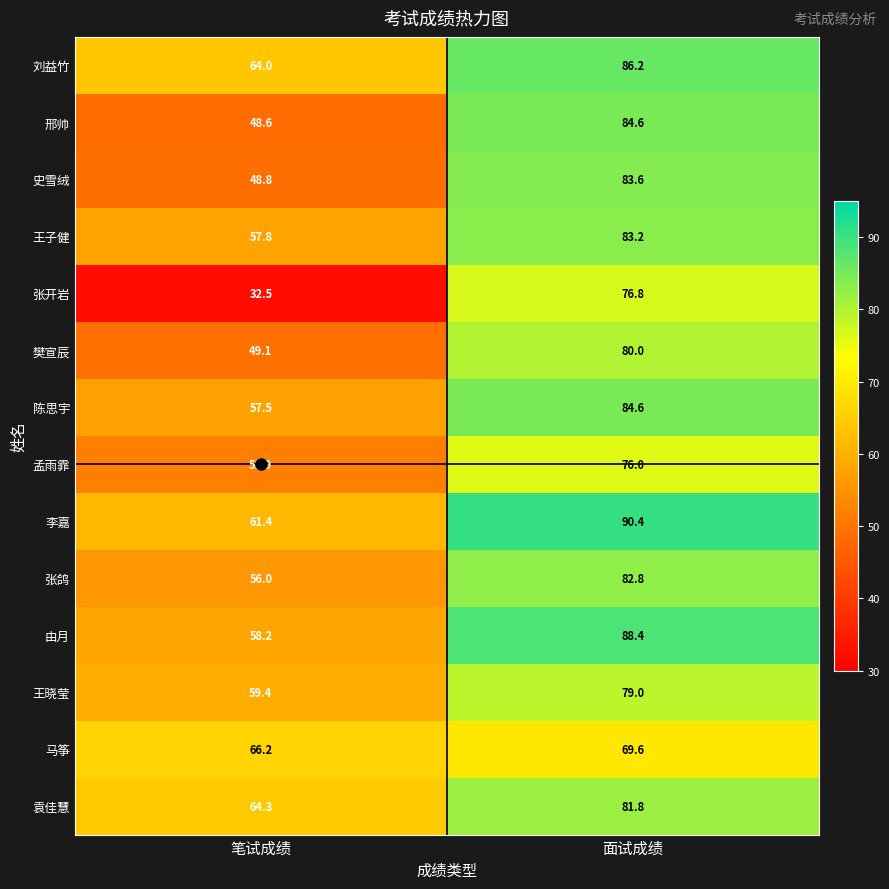

How many categories are shown in the chart?

2